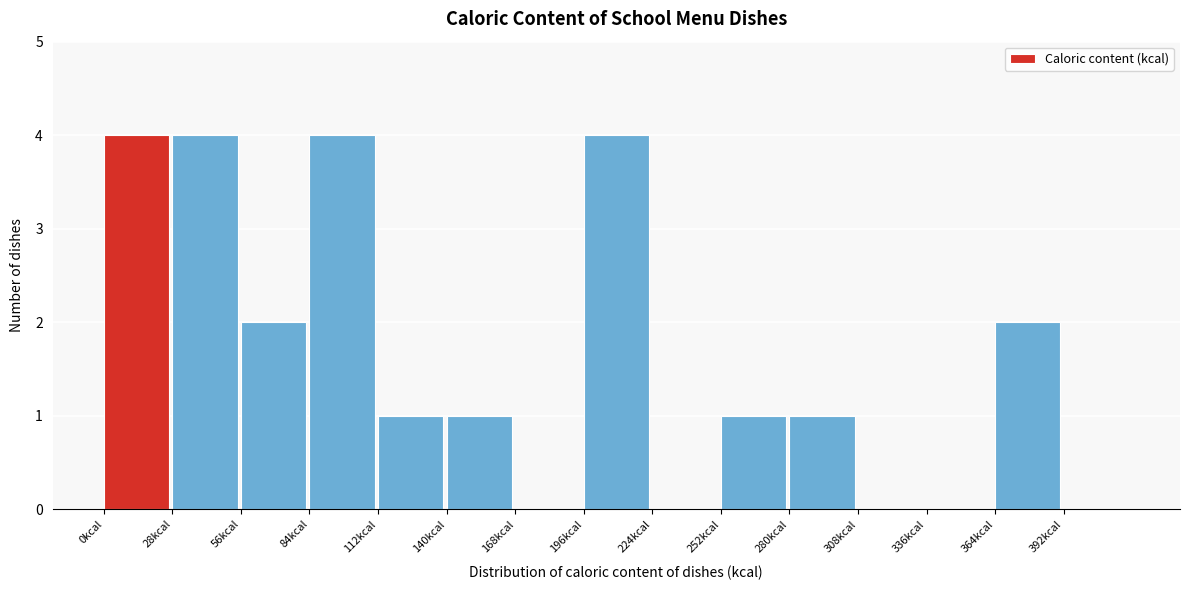

Reading left to right, list every bar in this chart as the range it spans on the x-axis followed by its height. Neither the bar edges nor the heights are printed on the chart, so give them approximately, as read against the axes.

0 to 28: 4
28 to 56: 4
56 to 84: 2
84 to 112: 4
112 to 140: 1
140 to 168: 1
168 to 196: 0
196 to 224: 4
224 to 252: 0
252 to 280: 1
280 to 308: 1
308 to 336: 0
336 to 364: 0
364 to 392: 2
392 to 420: 0